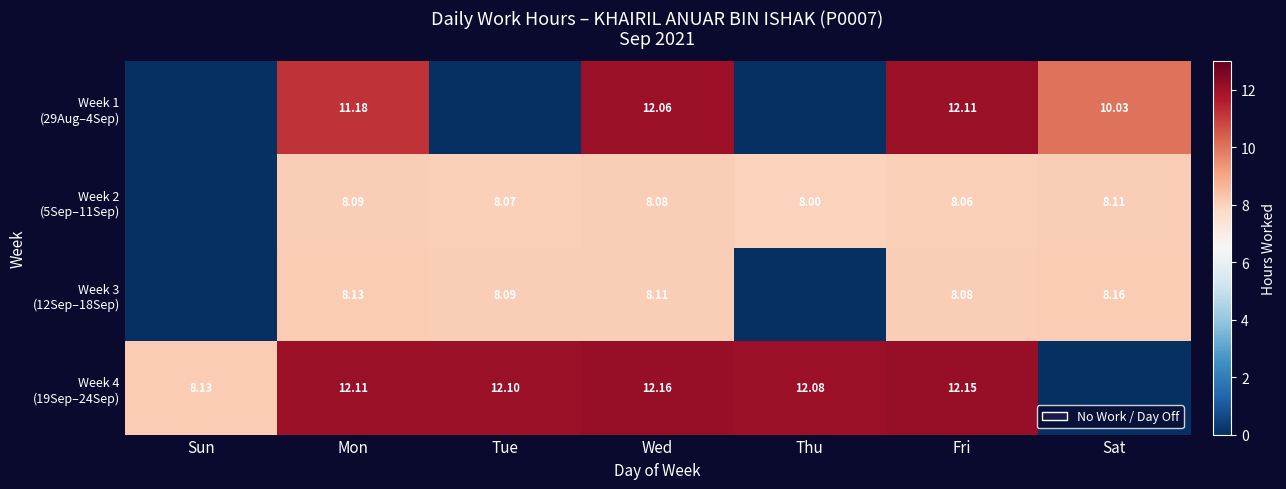

Between Sun and Thu, which series saw the biggest shift?

Week 2 (5Sep–11Sep)